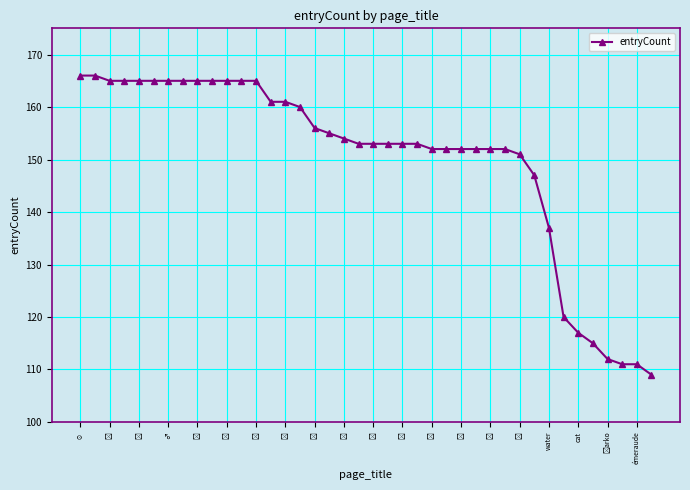

What is the smallest value displayed?

109